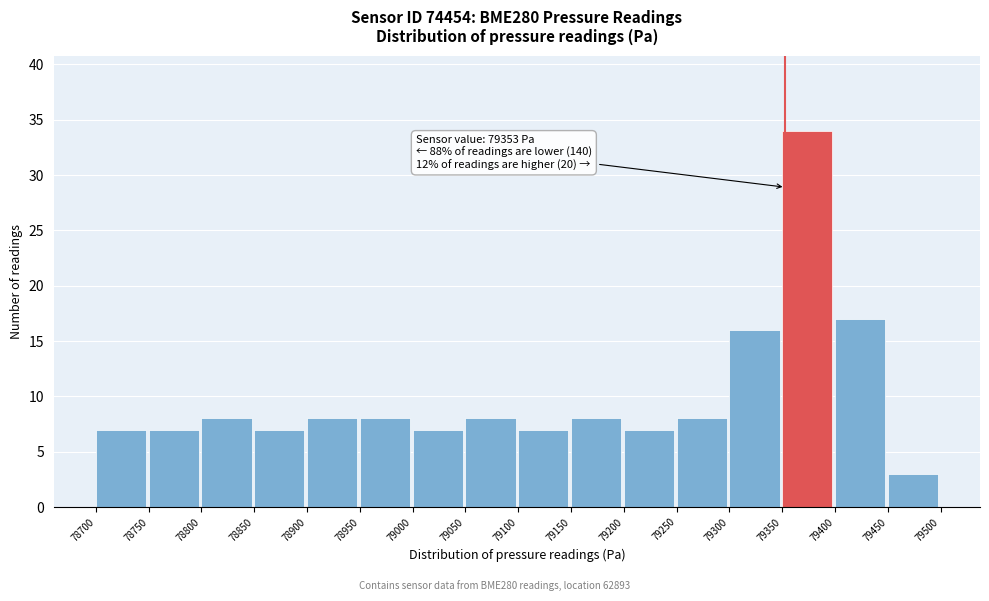

Which range on the x-axis has the tallest bar?

79350 to 79400